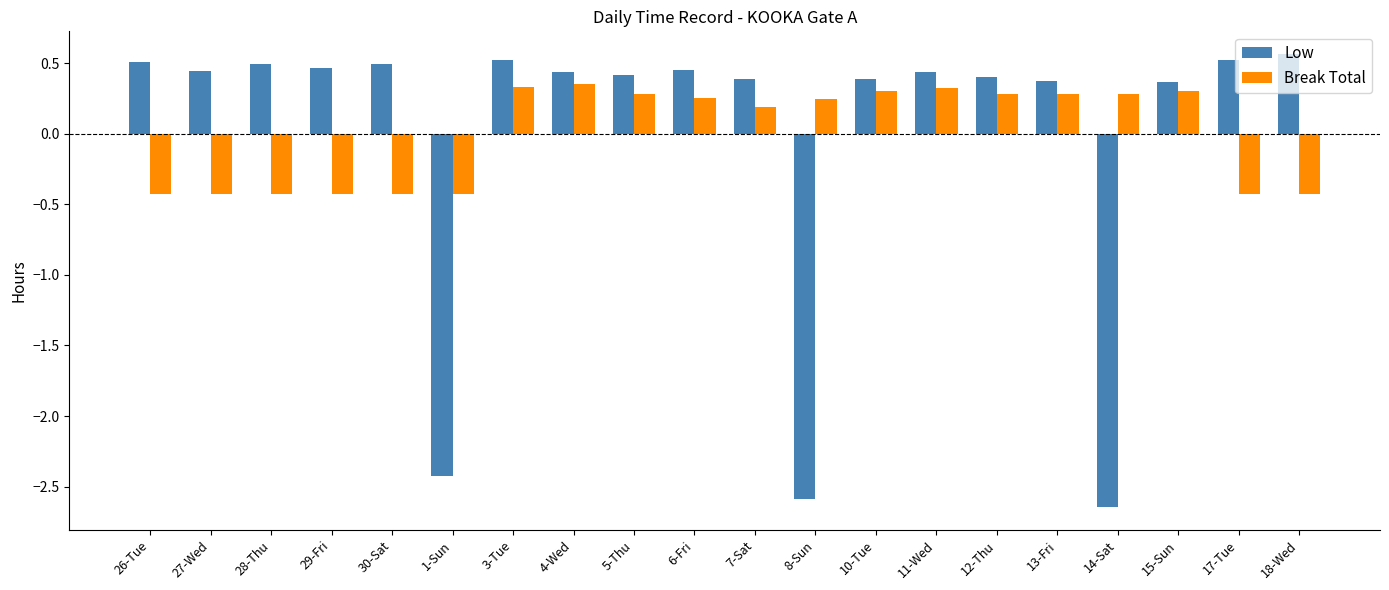

Rank the series by their maximum value, from highest to lowest.

Low, Break Total